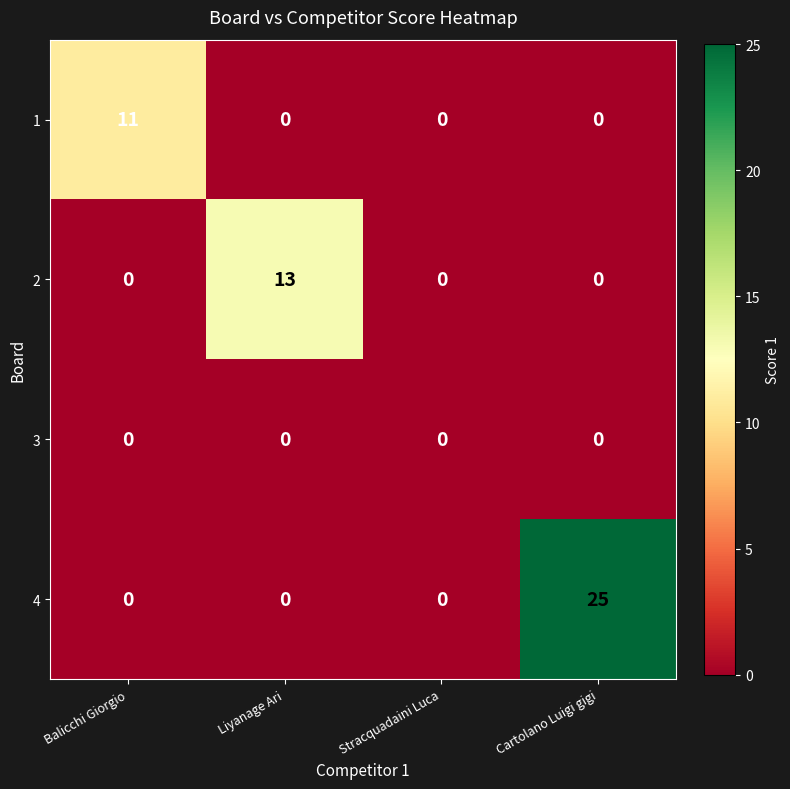

What is the total value across all series at Balicchi Giorgio?

11